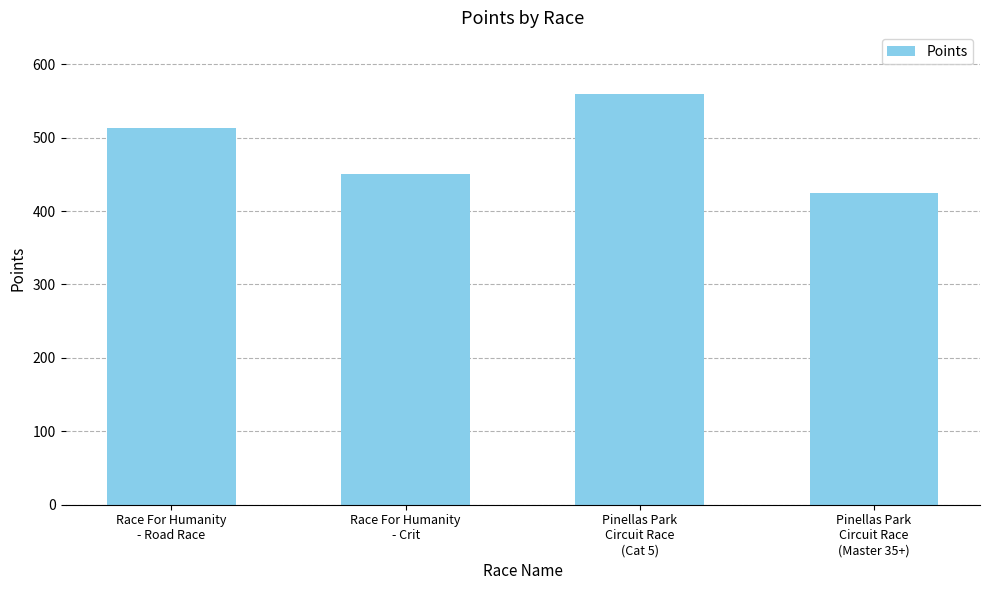

Between Race For Humanity
- Crit and Pinellas Park
Circuit Race
(Master 35+), which is larger?

Race For Humanity
- Crit